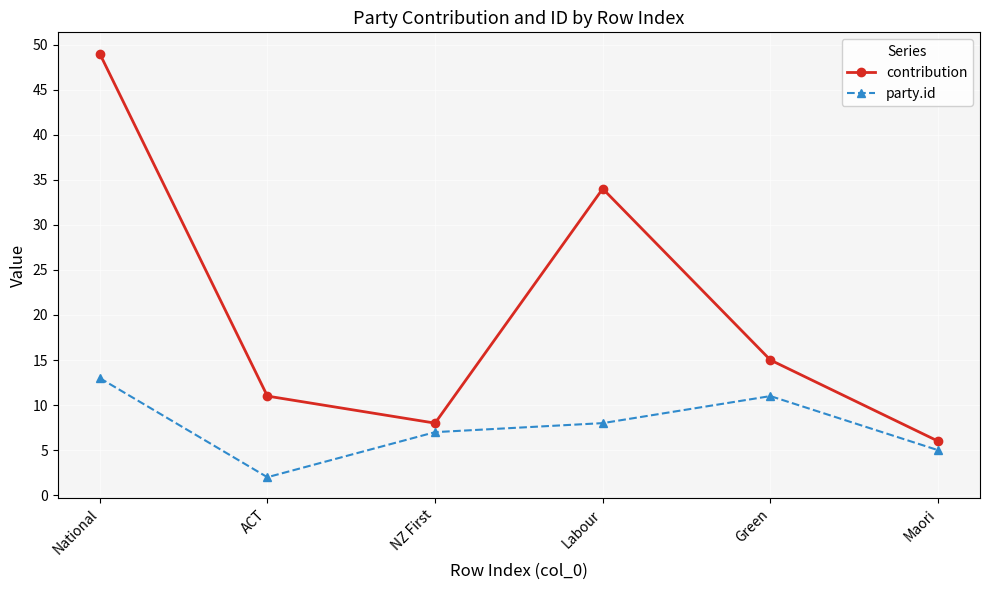

How many lines are shown in the chart?

2